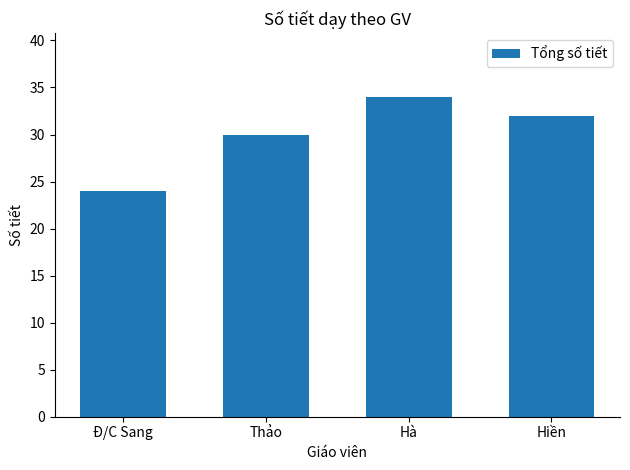

How many data points does each series have?

4